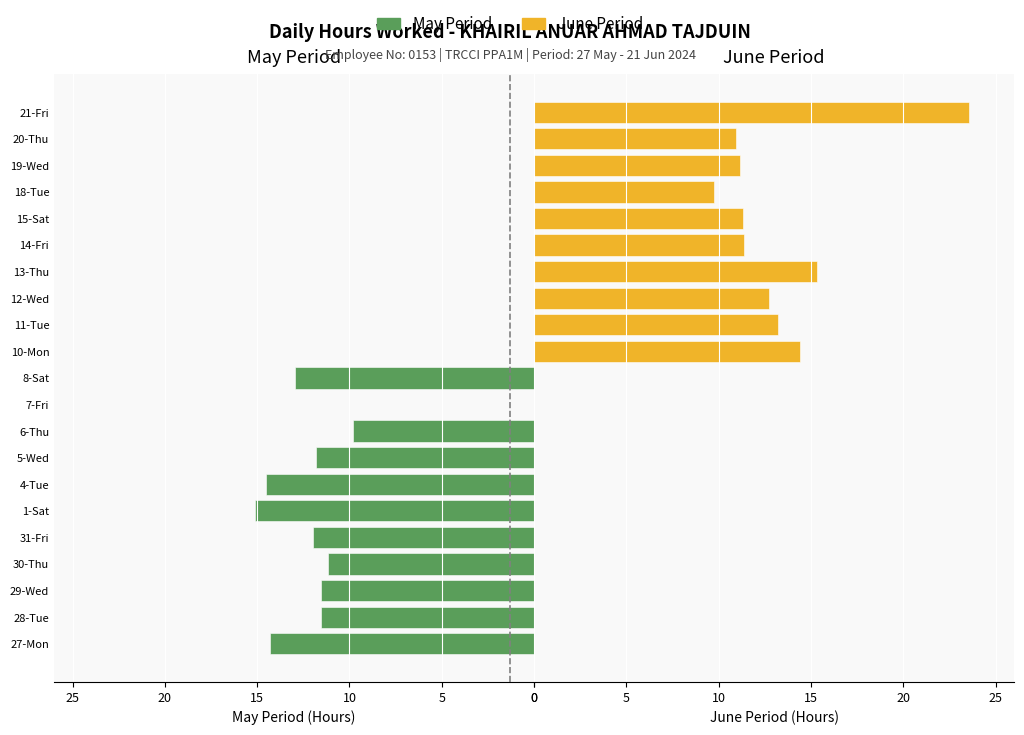

What is the difference between the maximum and minimum values in the June Period series?

23.5